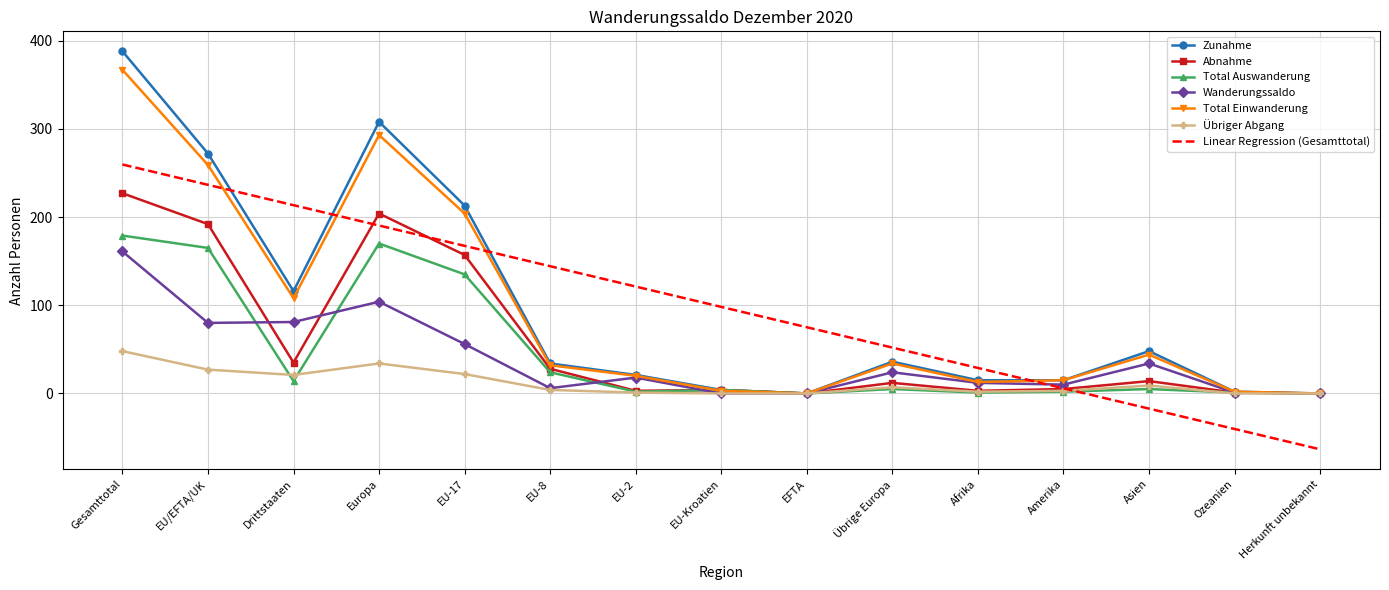

The value of Wanderungssaldo at EU-17 is 18.1. True or false?

False